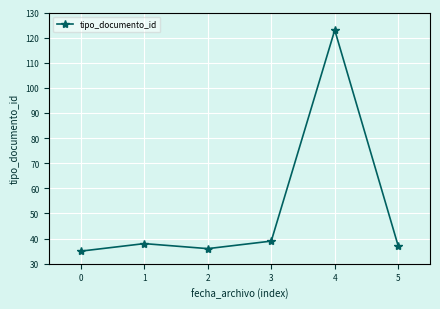

Rank the categories by value from lowest to highest.

0, 2, 5, 1, 3, 4